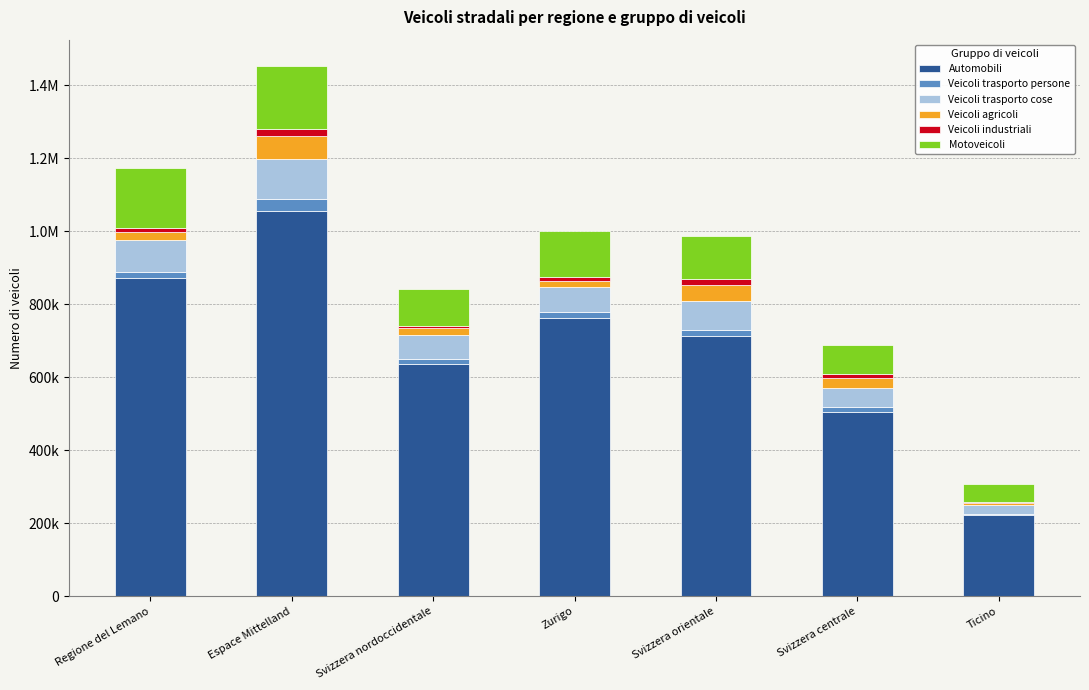

Are the bars horizontal?

No